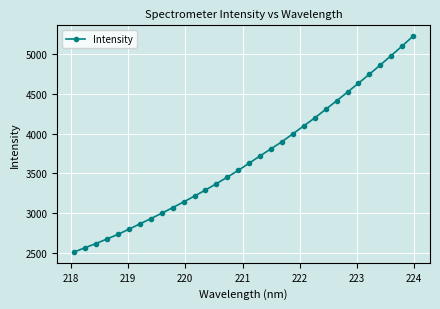

Does the chart display data point markers on the line(s)?

Yes